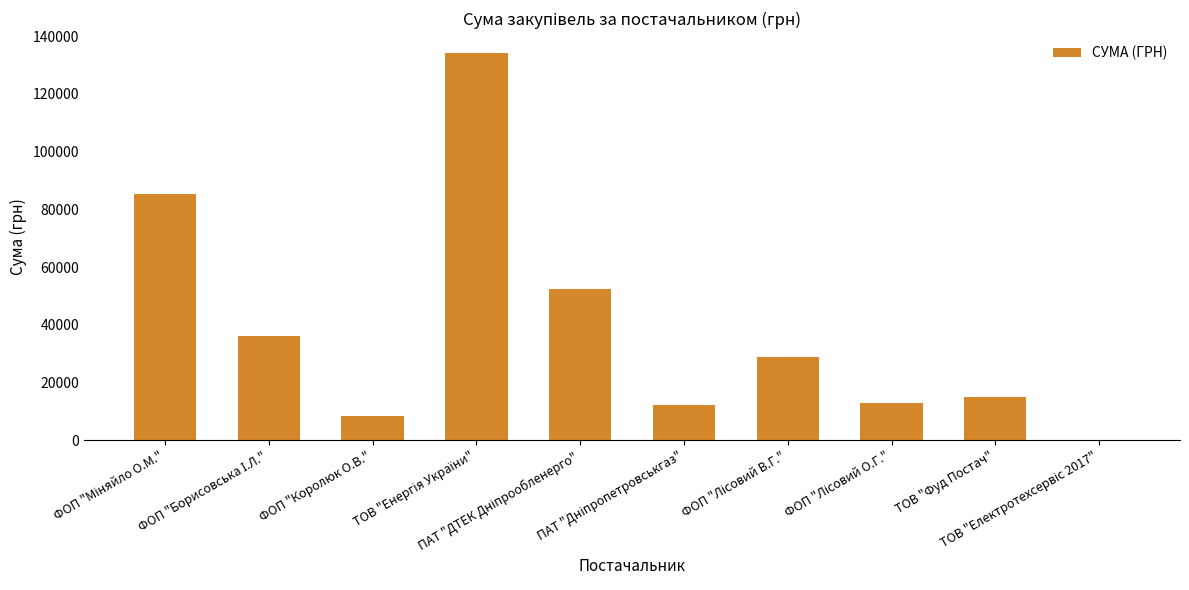

What is the average value?

38566.4